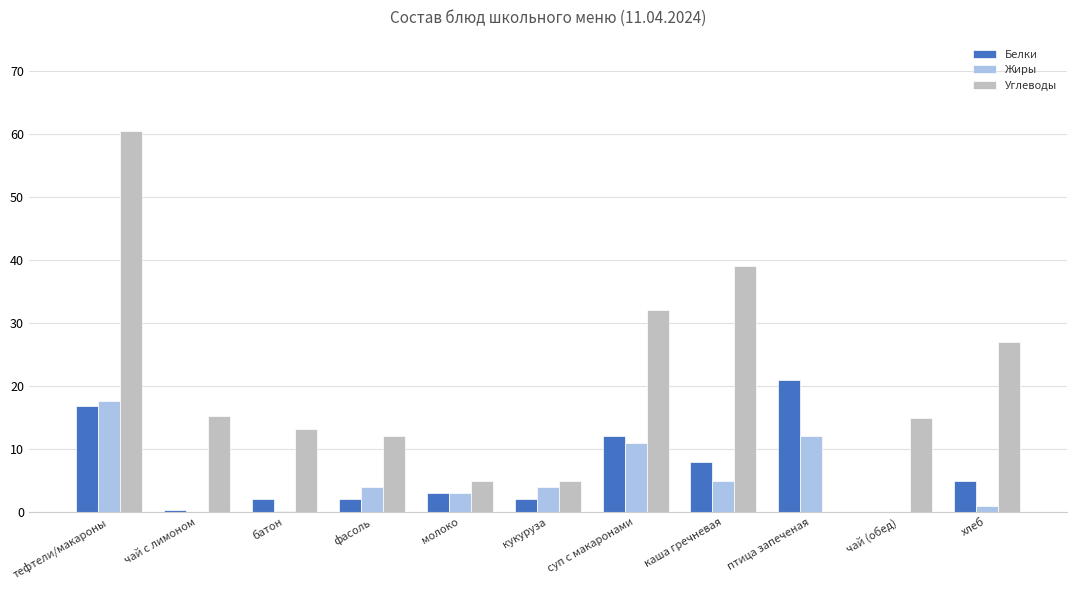

What is the greatest value displayed?

60.5